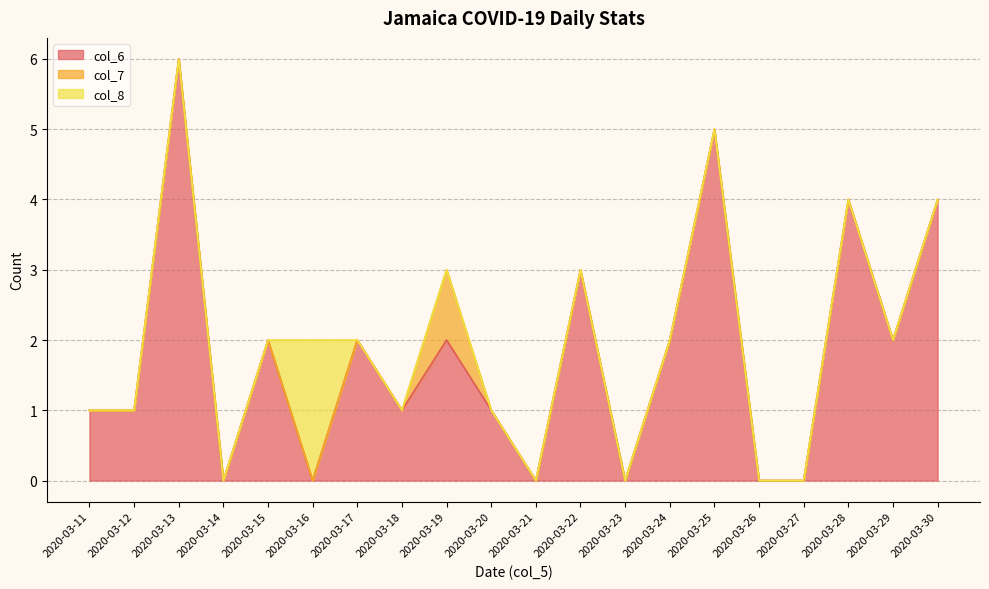

How many interior local peaks does the col_8 series have?

1